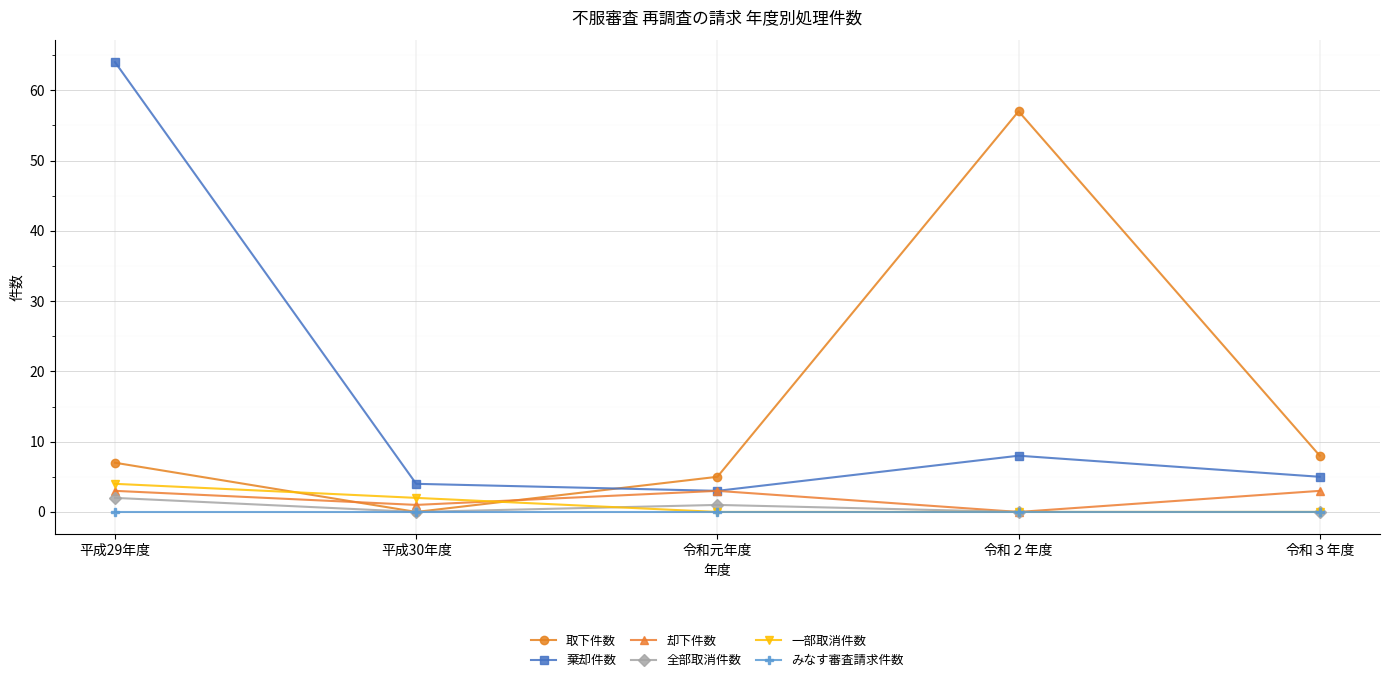

Rank the series by their maximum value, from lowest to highest.

みなす審査請求件数, 全部取消件数, 却下件数, 一部取消件数, 取下件数, 棄却件数